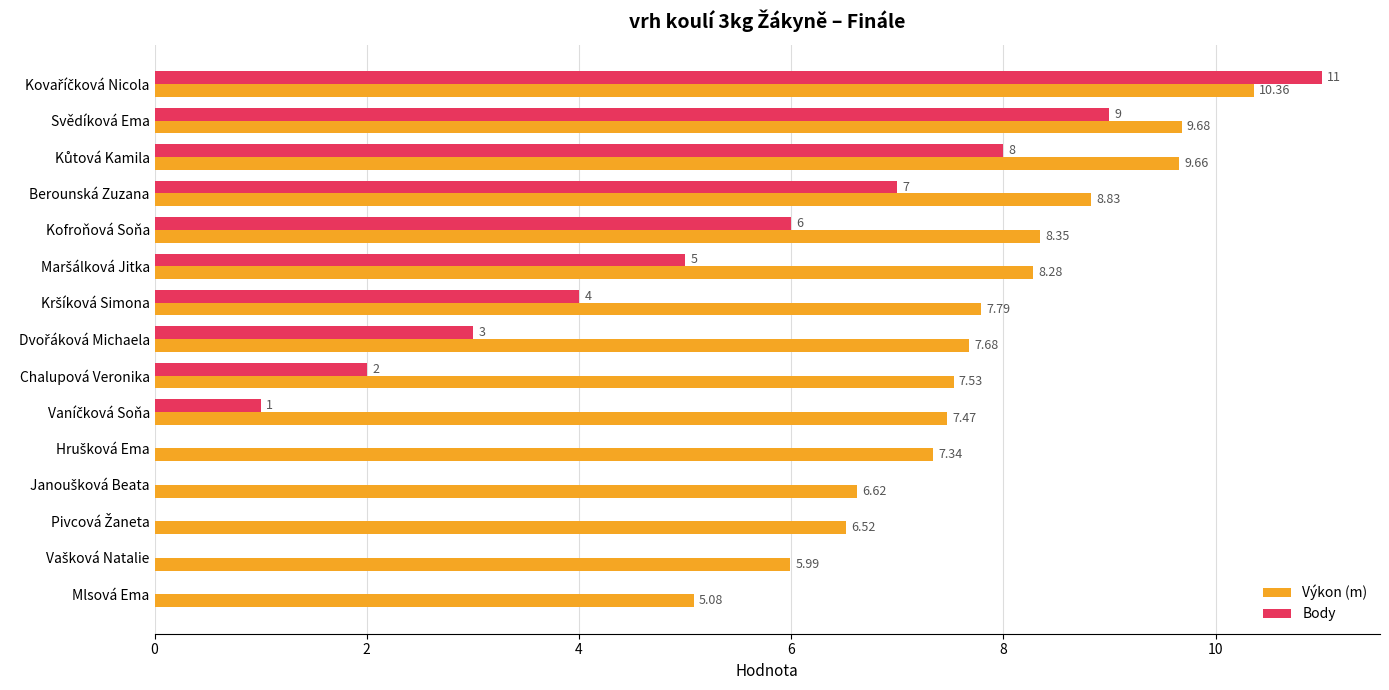

Between Svědíková Ema and Berounská Zuzana, which series saw the biggest shift?

Body